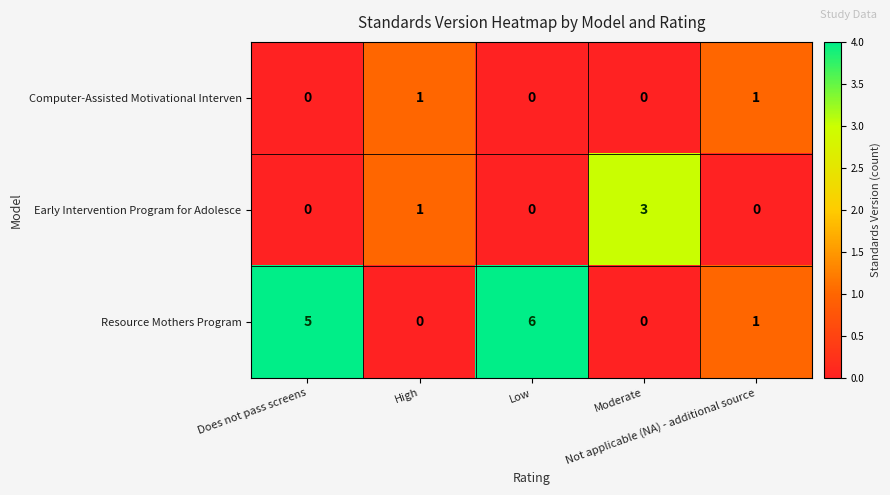

What is the sum of all Resource Mothers Program values?

12